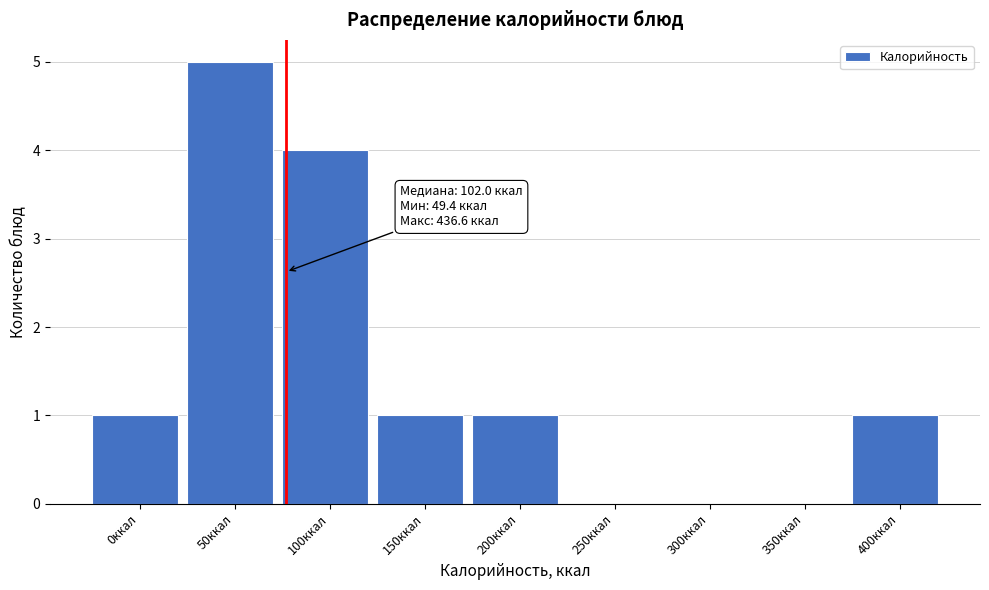

Reading left to right, what are all the values shown in this chart?

0ккал=1	50ккал=5	100ккал=4	150ккал=1	200ккал=1	250ккал=0	300ккал=0	350ккал=0	400ккал=1